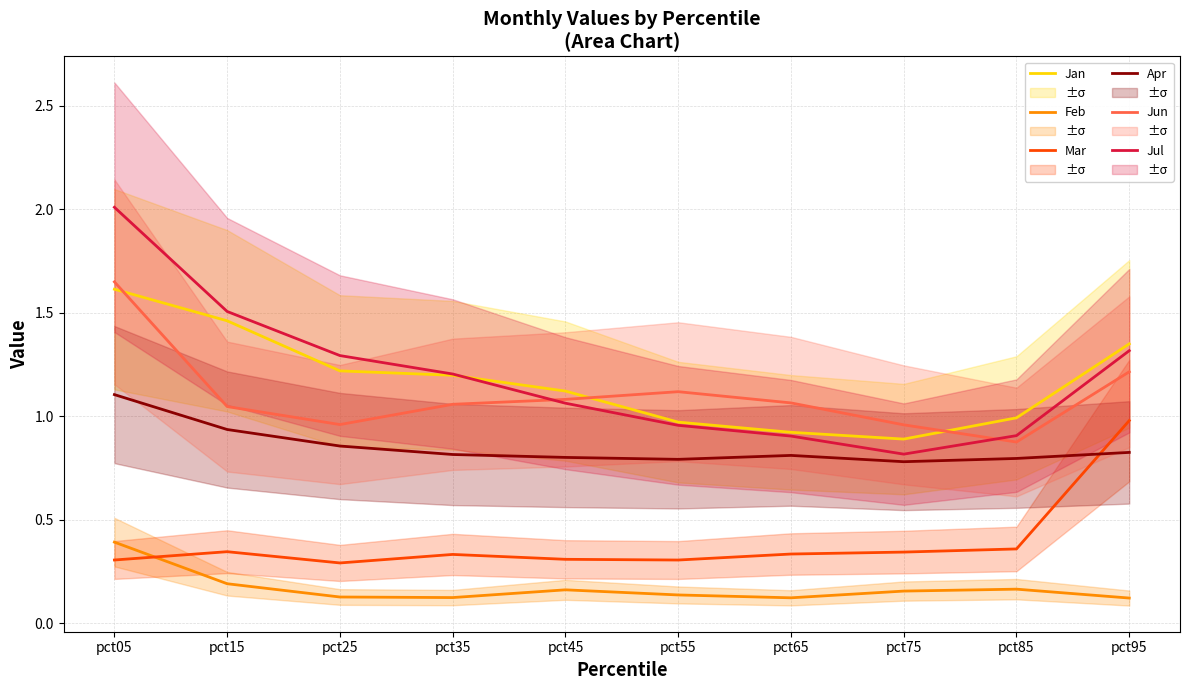

After their last crossing, which series has the higher values: Jun or Jan?

Jan